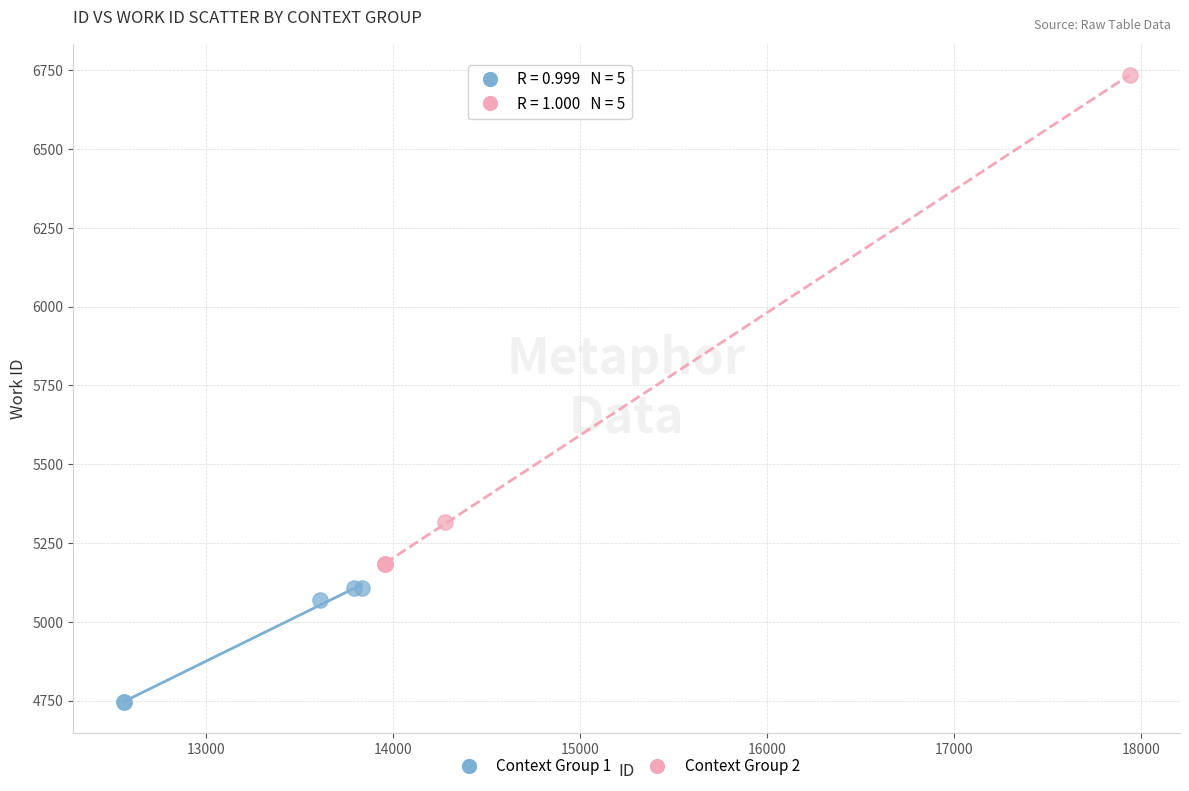

Which series reaches the maximum Y coordinate?

Context Group 2